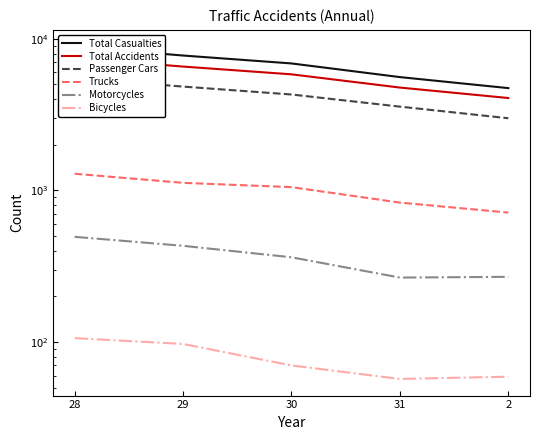

Reading left to right, transcribe all the data shown in this chart.

Total Casualties: 8901	7762	6883	5593	4731
Total Accidents: 7474	6564	5833	4771	4070
Passenger Cars: 5503	4842	4294	3571	2993
Trucks: 1288	1122	1051	831	714
Motorcycles: 494	431	362	266	269
Bicycles: 106	97	70	57	59